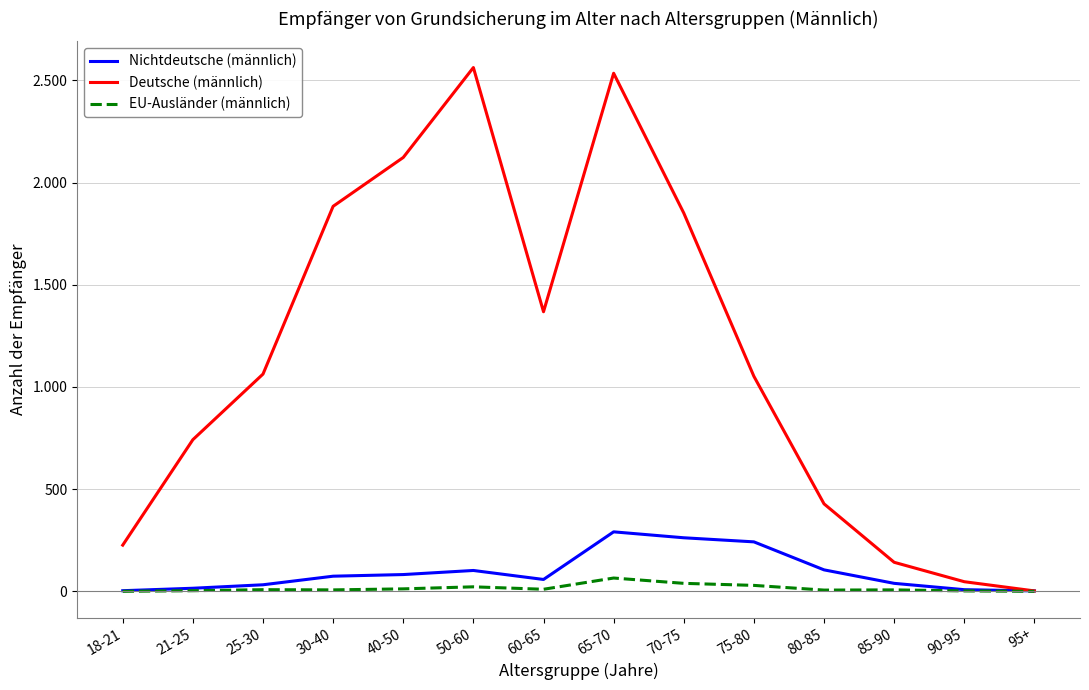

What are all the series names shown in the legend?

Nichtdeutsche (männlich), Deutsche (männlich), EU-Ausländer (männlich)